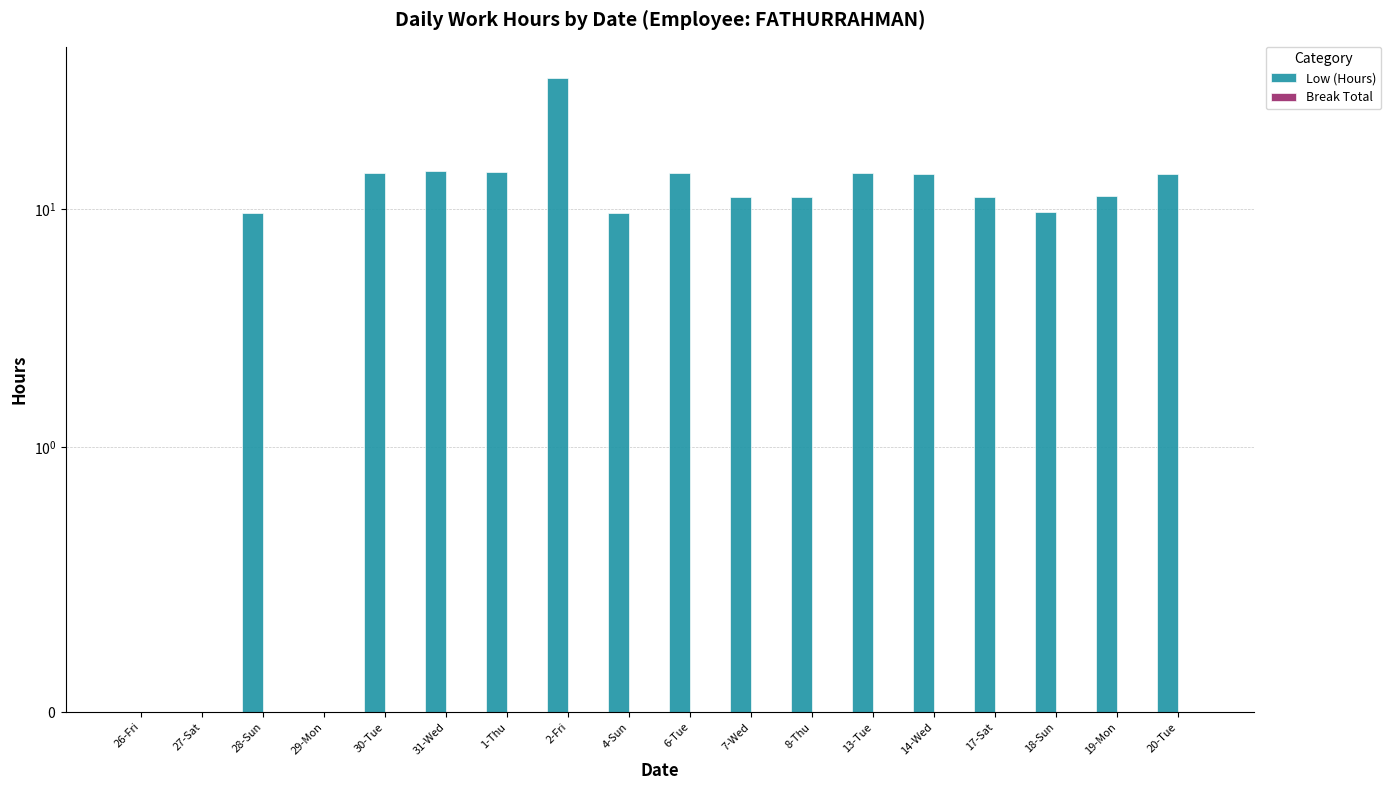

Where is Break Total nearest to the value 0?

26-Fri